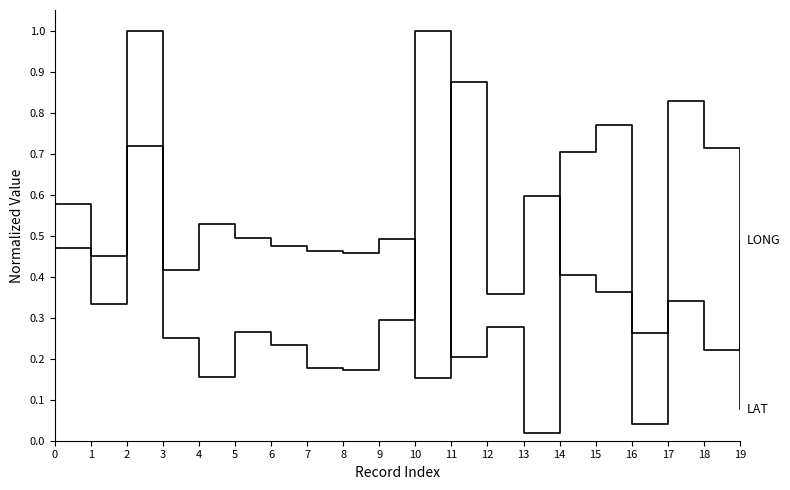

Does the chart have visible grid lines?

No